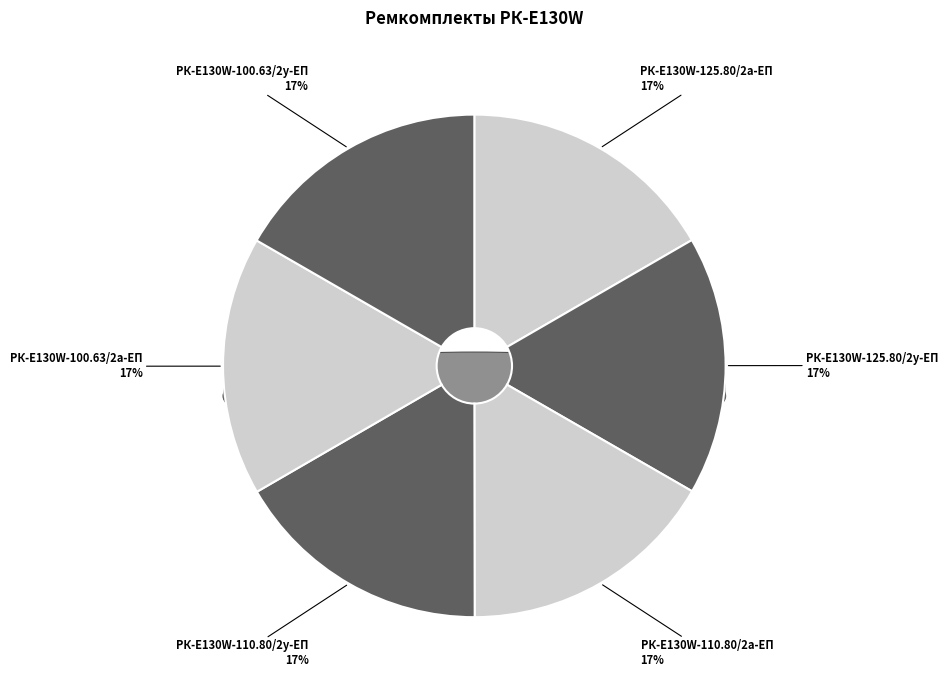

To the nearest percent, what is the combined percentage of РК-E130W-110.80/2а-ЕП and РК-E130W-110.80/2у-ЕП?

33%